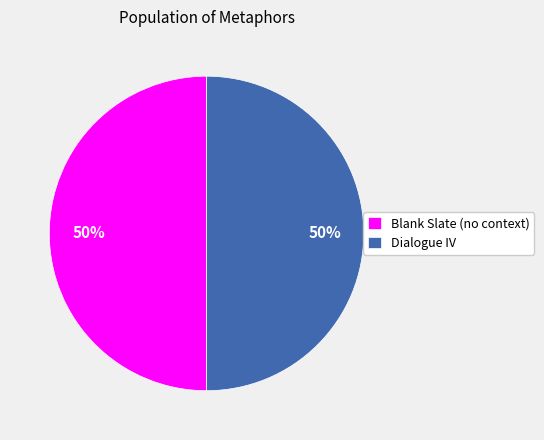

To the nearest percent, what is the combined percentage of Blank Slate (no context) and Dialogue IV?

100%